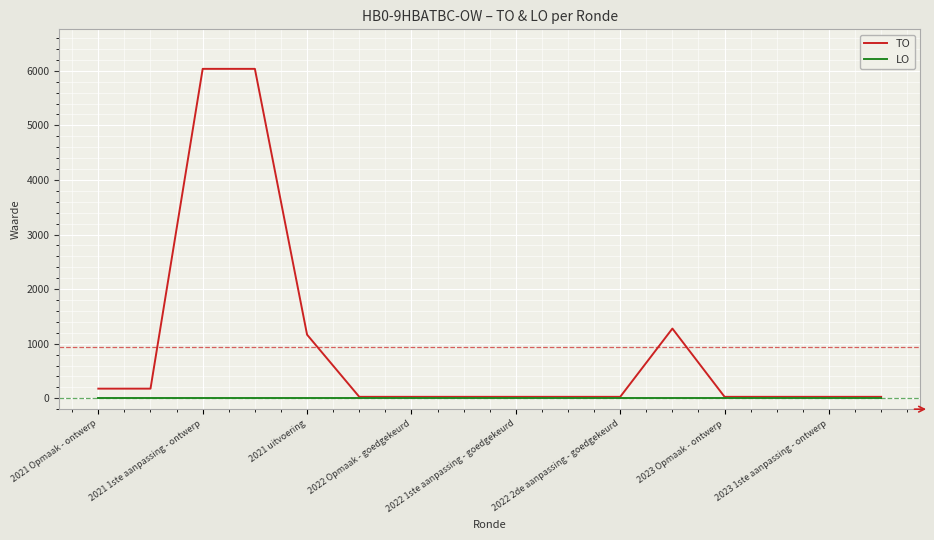

Which series has the widest spread of values?

TO